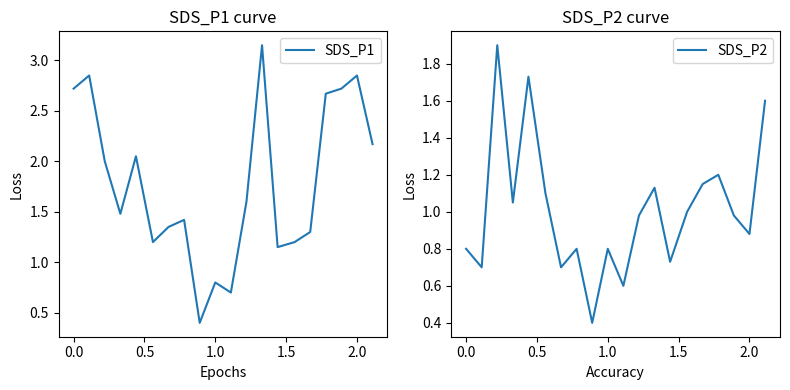

How many interior local peaks does the SDS_P2 series have?

6